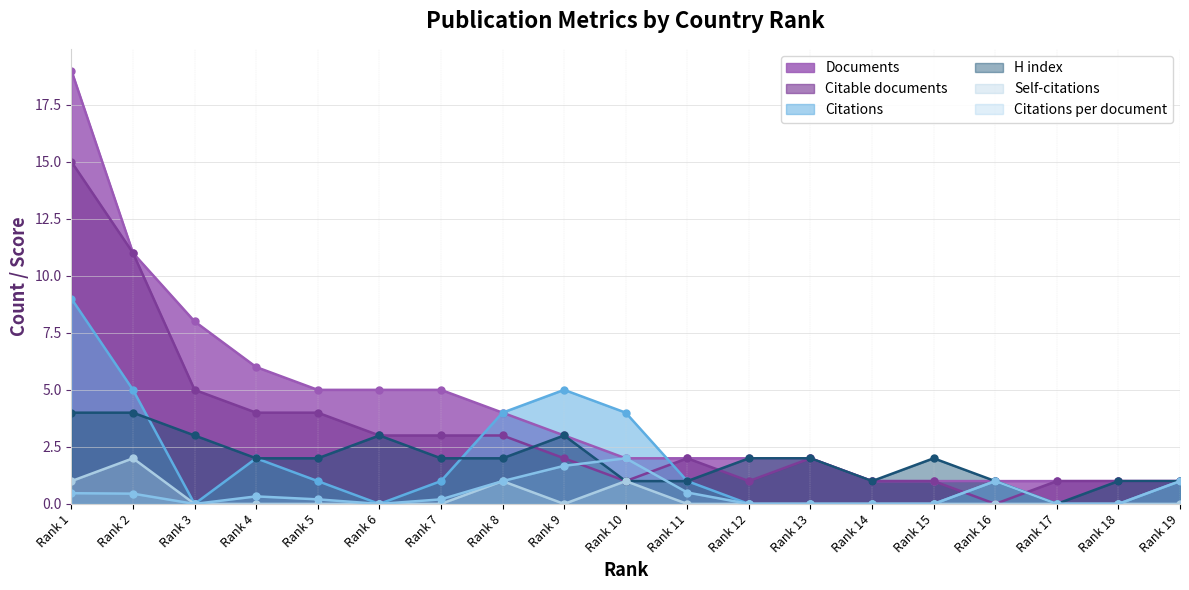

Is the value of H index at Rank 19 greater than the value of Citable documents at Rank 3?

No